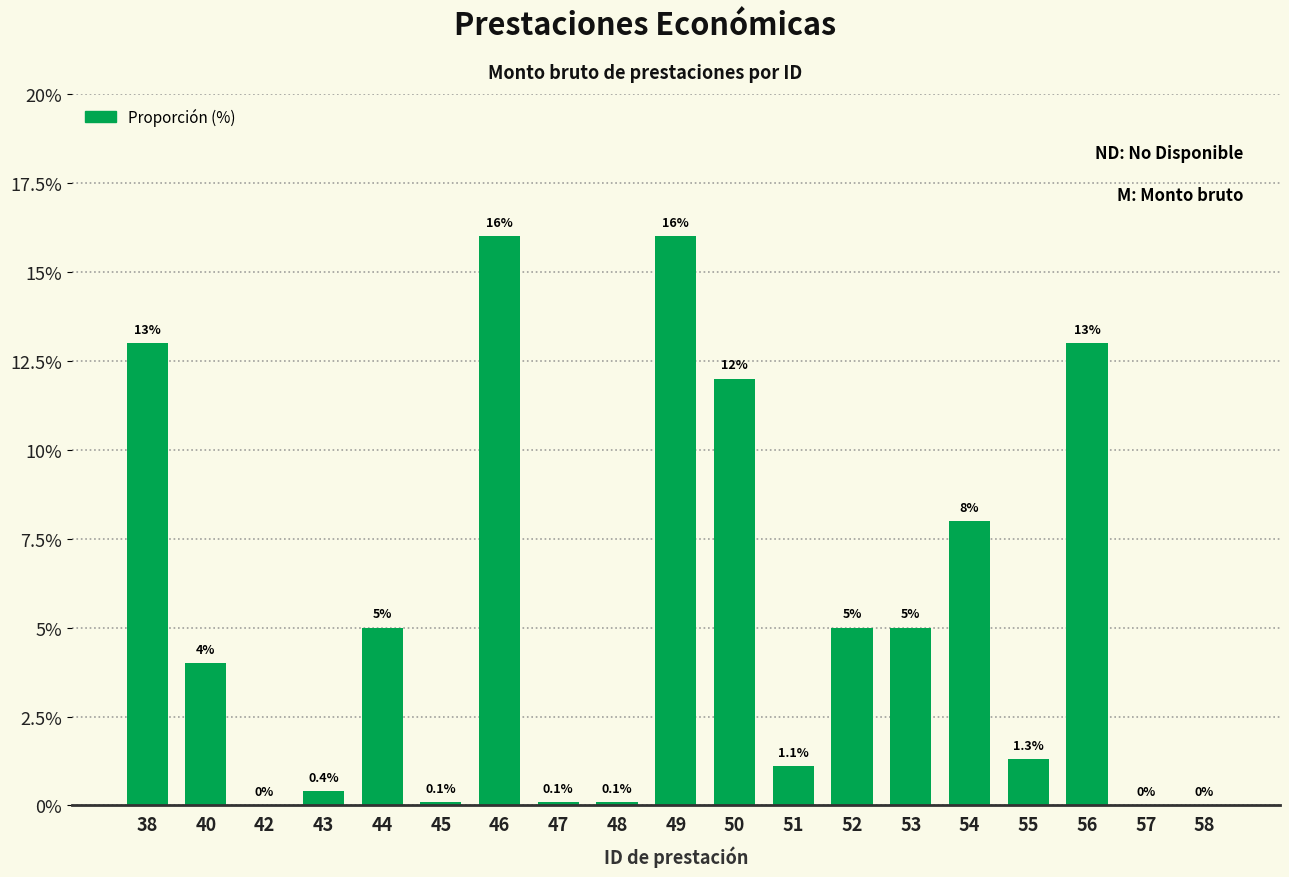

True or false: the data shows 5.0 at 57.

False